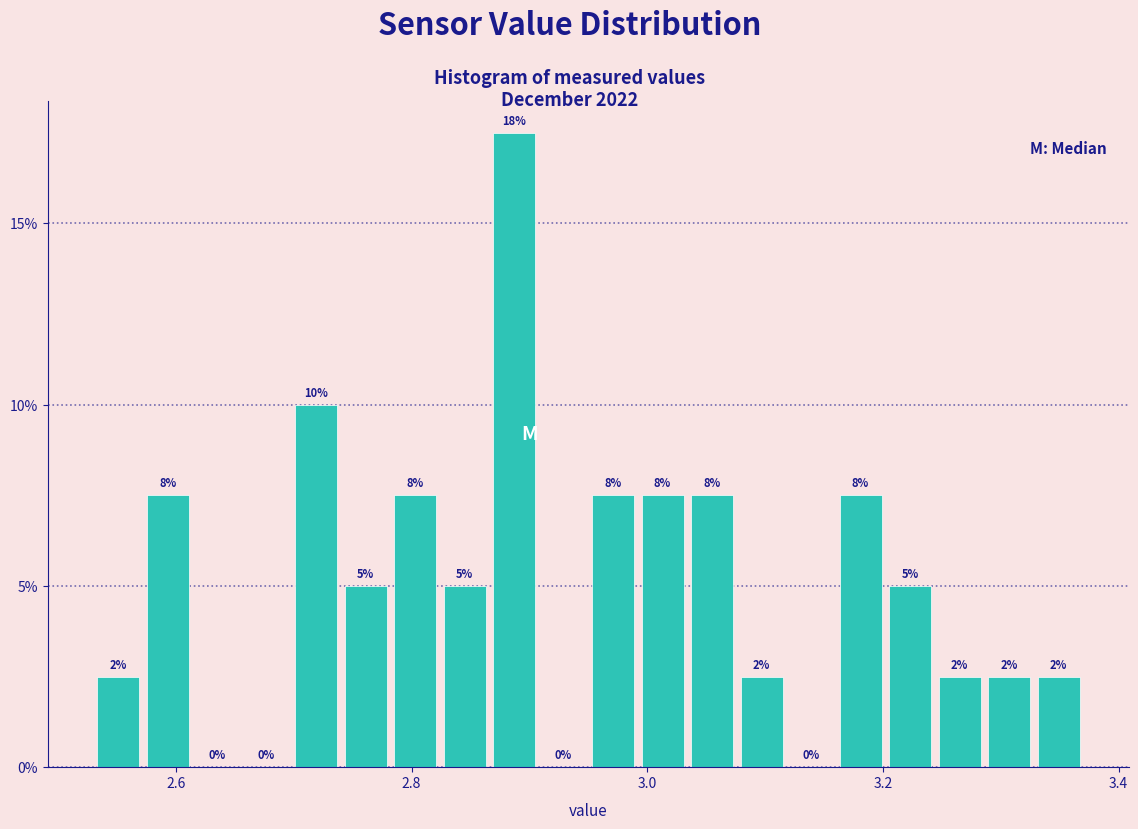

Read against the x-axis, roughly where is the centre of the tallest bar?

2.88